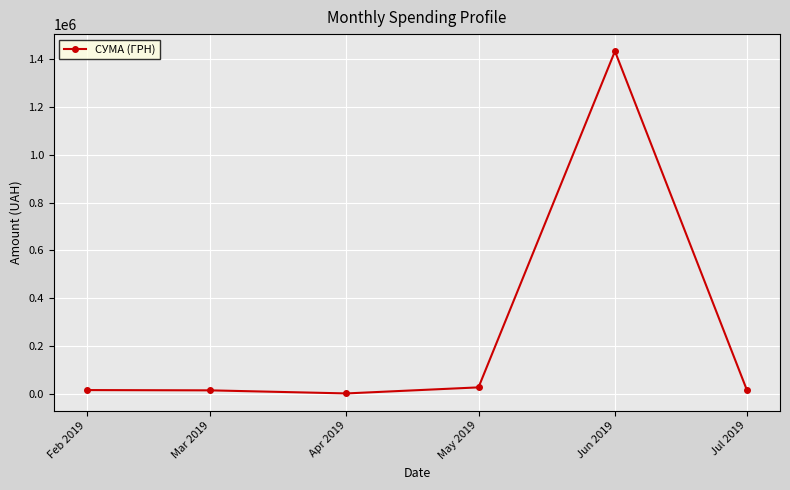

What is the label of the 4th point from the right?

Apr 2019